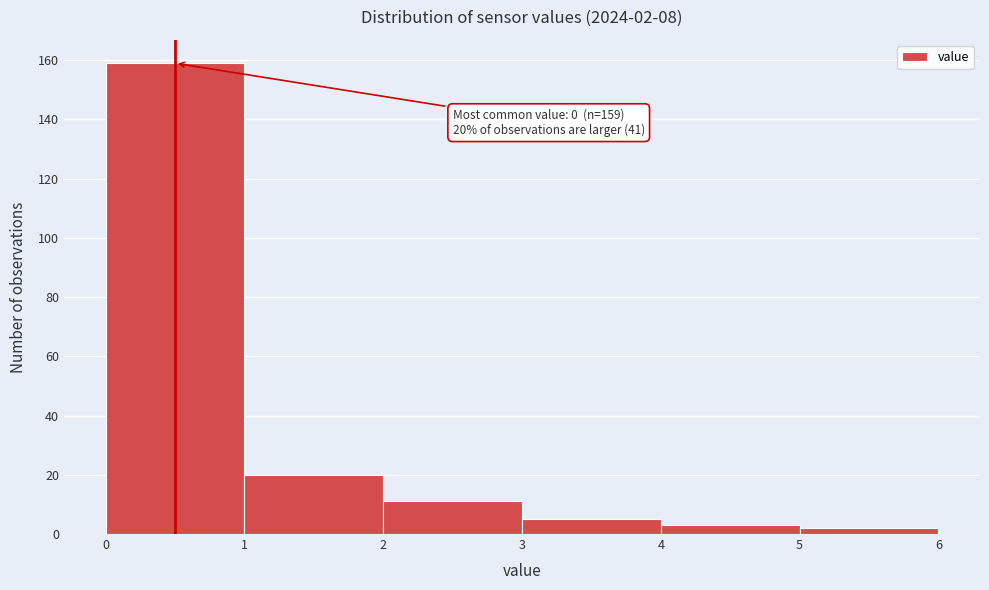

Which range on the x-axis has the tallest bar?

0 to 1